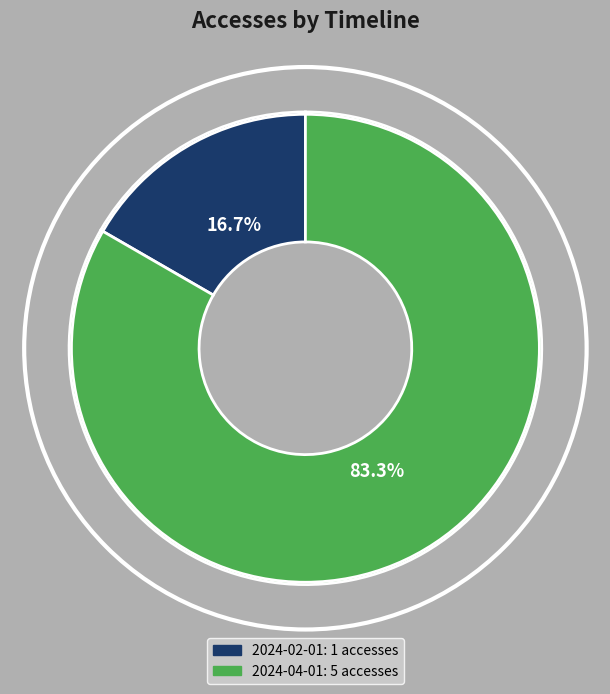

To the nearest percent, what is the average slice percentage?

50%